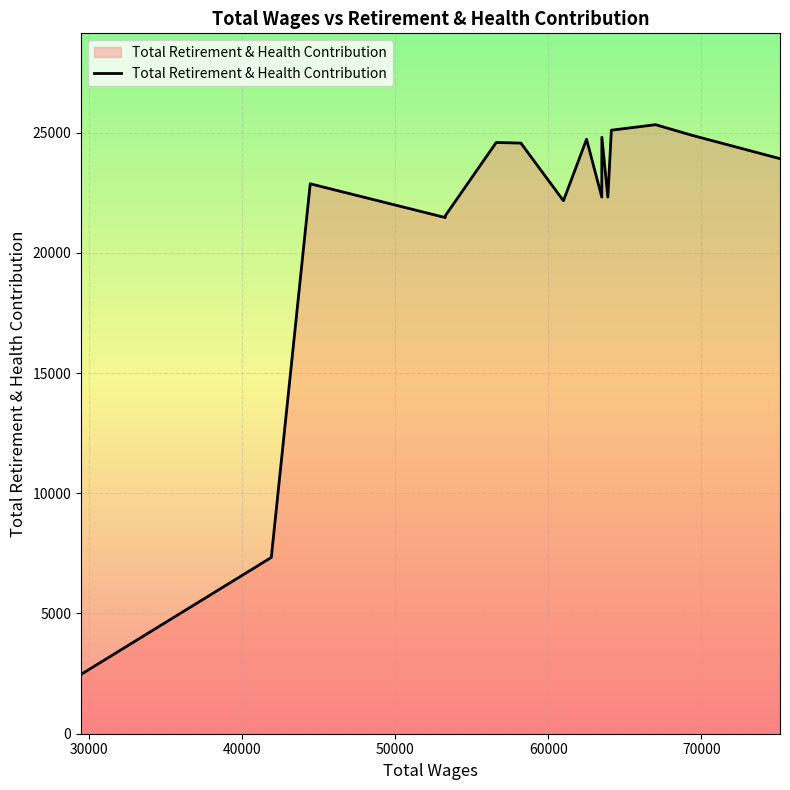

What is the difference between the maximum and minimum values?

22860